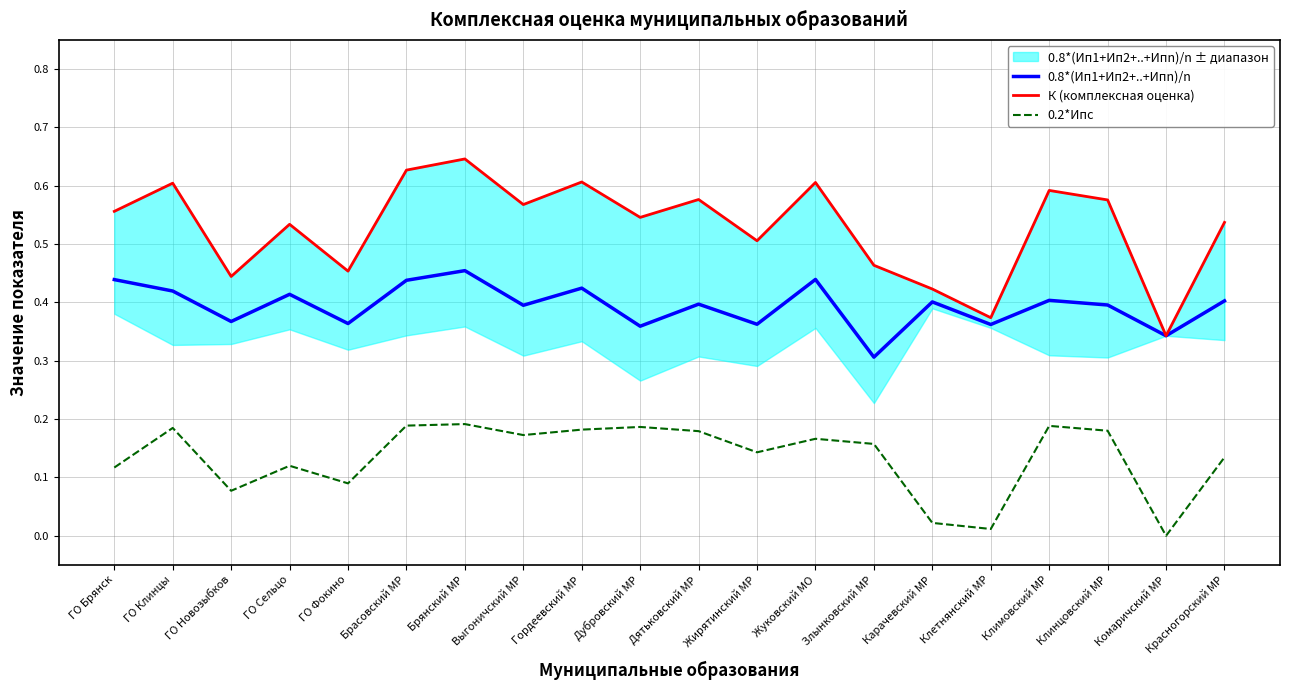

At how many categories does at least one series exceed 0?

20